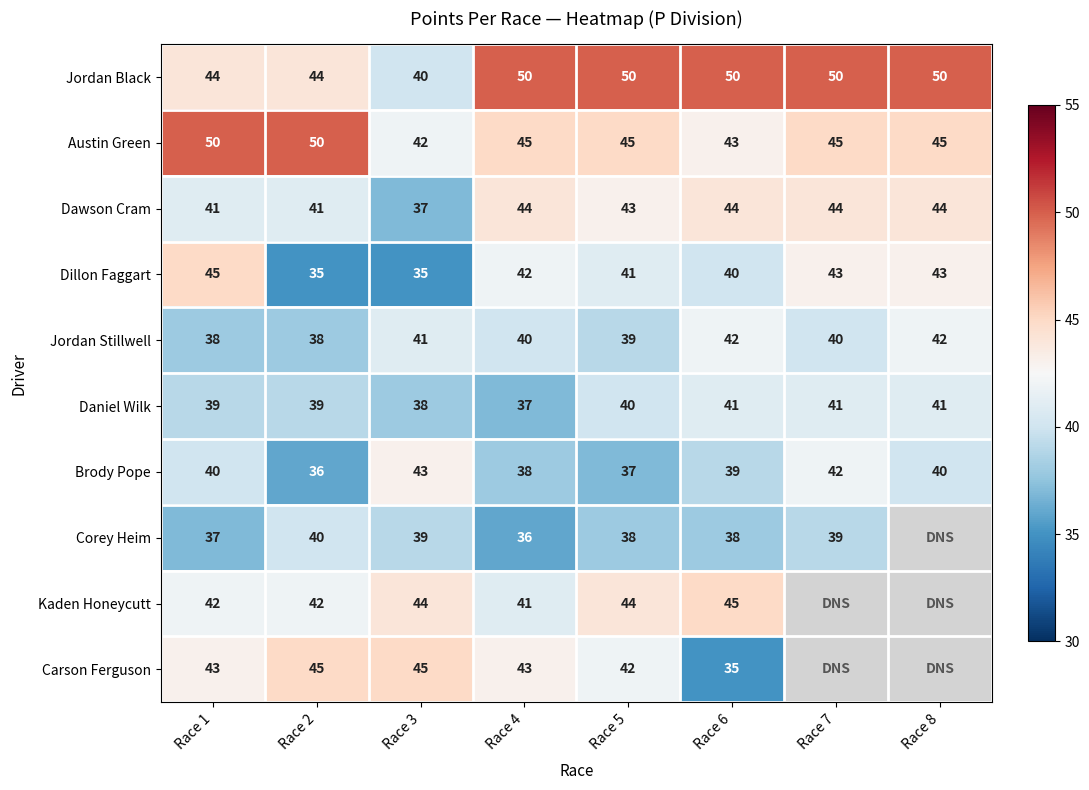

At Race 1, list the series in order from smallest to largest.

Corey Heim, Jordan Stillwell, Daniel Wilk, Brody Pope, Dawson Cram, Kaden Honeycutt, Carson Ferguson, Jordan Black, Dillon Faggart, Austin Green